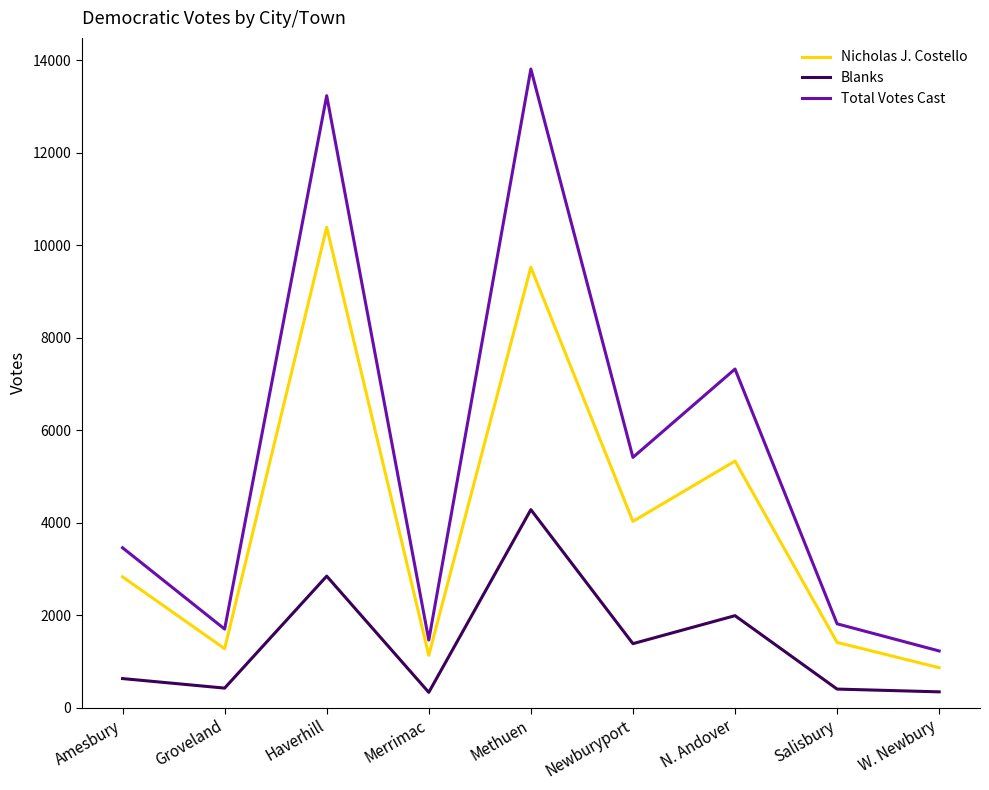

How many lines are shown in the chart?

3